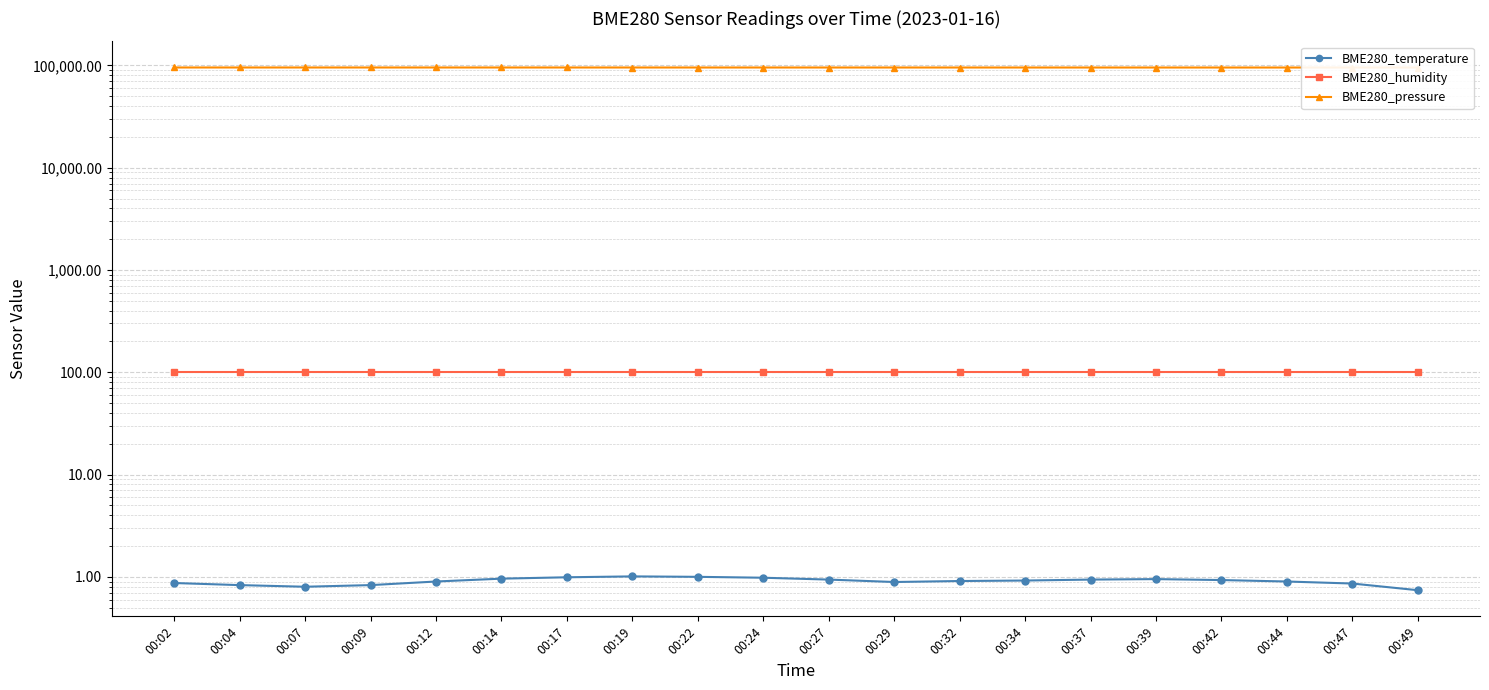

What is the sum of all BME280_temperature values?

18.1